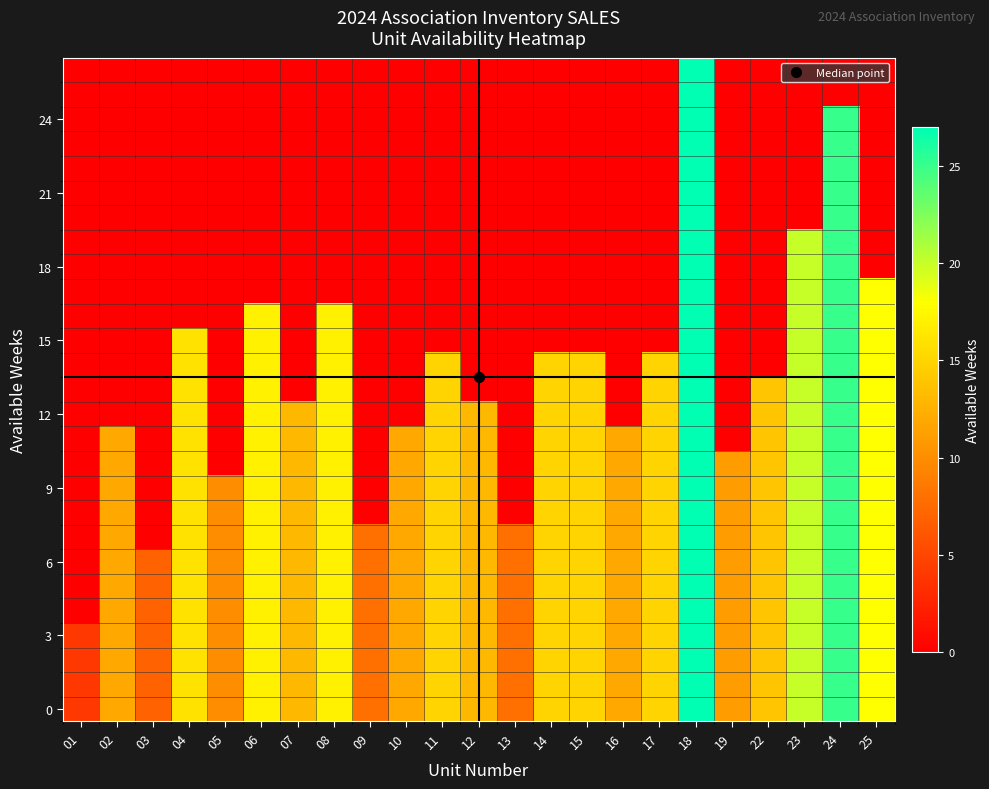

How many distinct data groups are displayed?

27